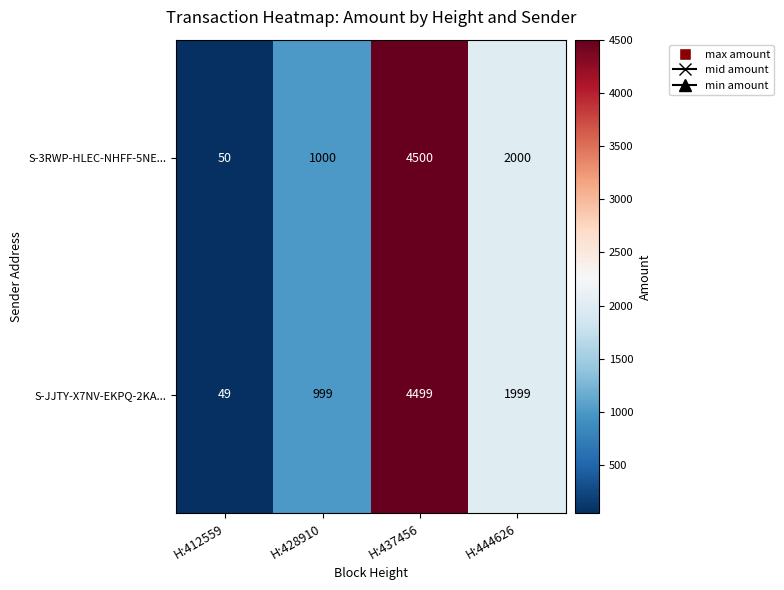

What is the difference between the maximum and second lowest values in the S-JJTY-X7NV-EKPQ-2KA... series?

3500